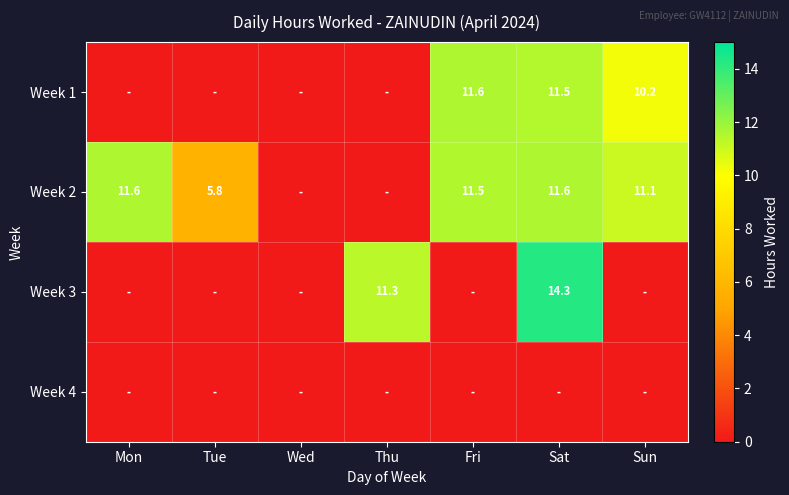

What is the spread (max minus min) of values at Sat?

14.3